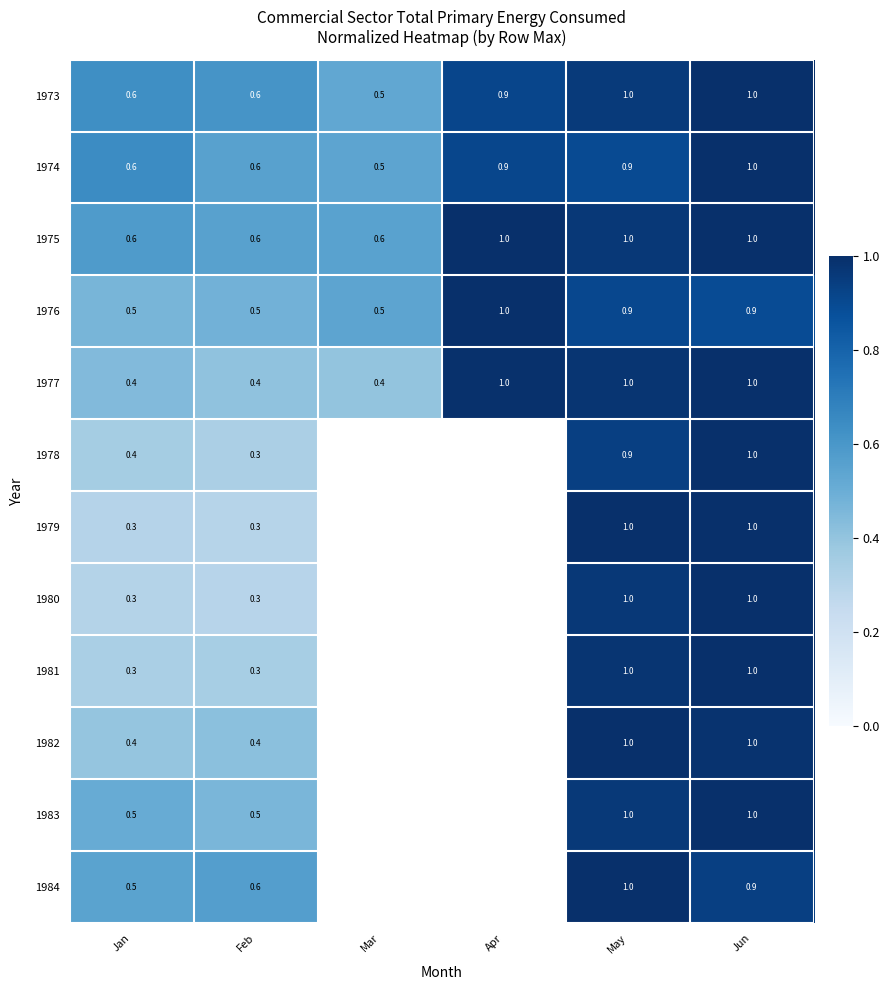

True or false: 1980 has a value of 1.0 at Jun.

True